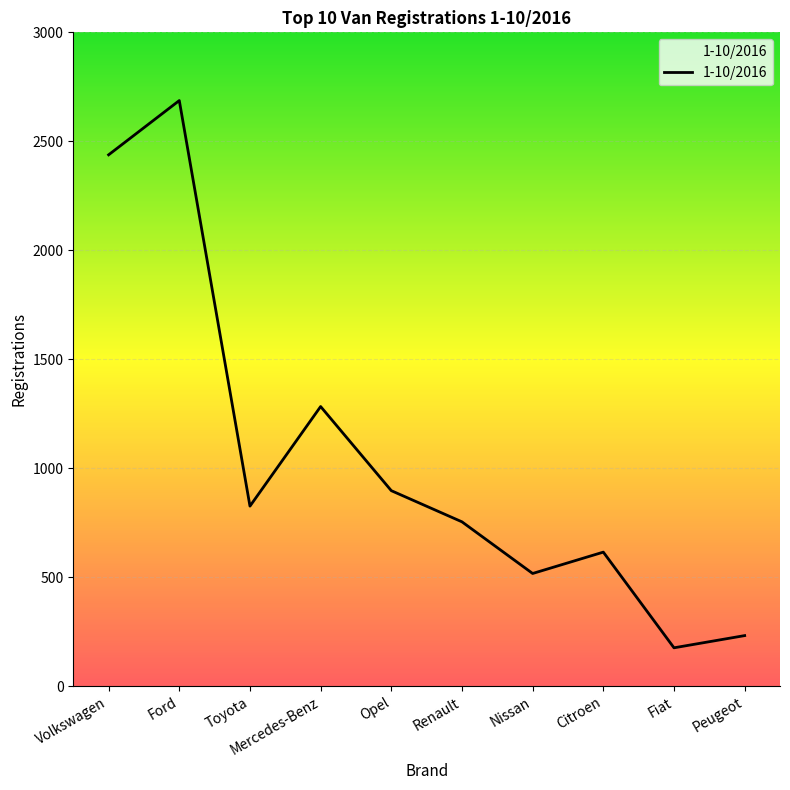

Approximately how many times larger is the value at Ford compared to Citroen?

4.4